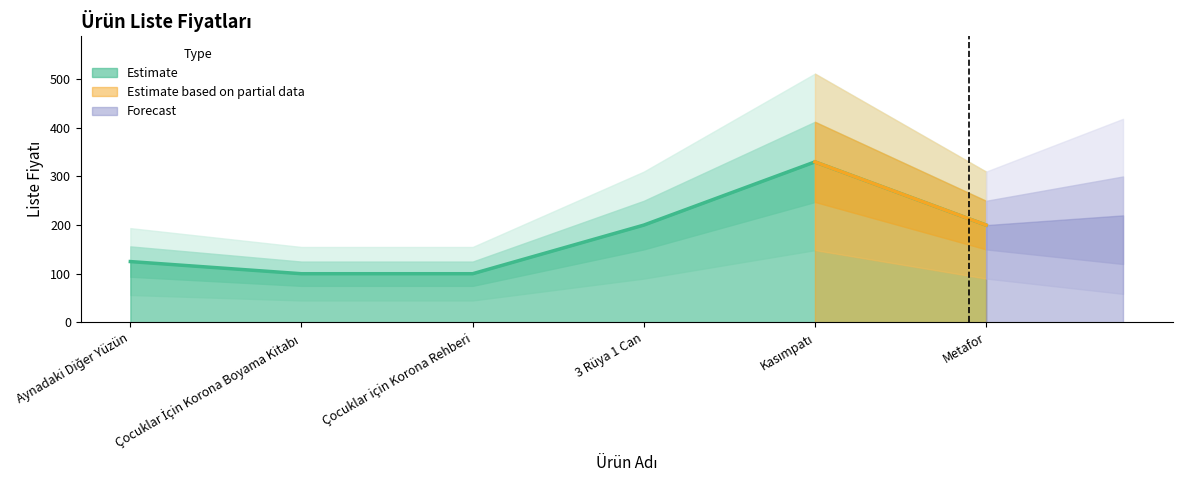

How many data points are less than 200?

3